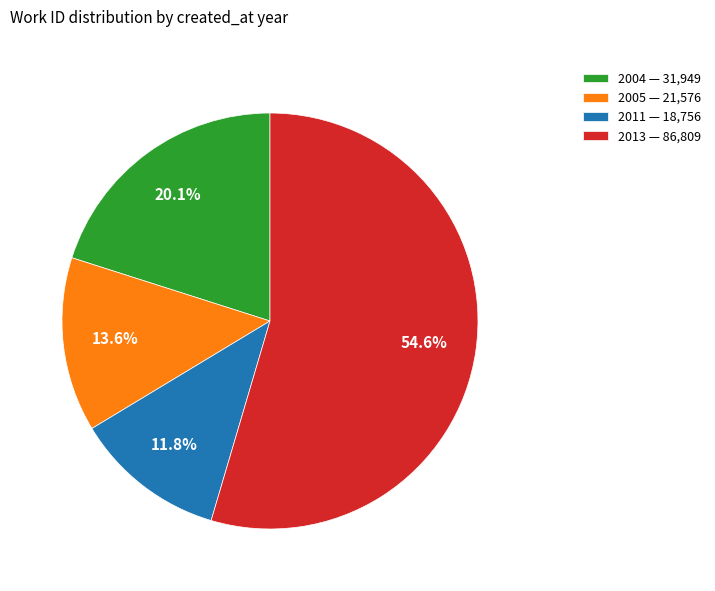

Does 2013 — 86,809 account for over 50% of the chart?

Yes